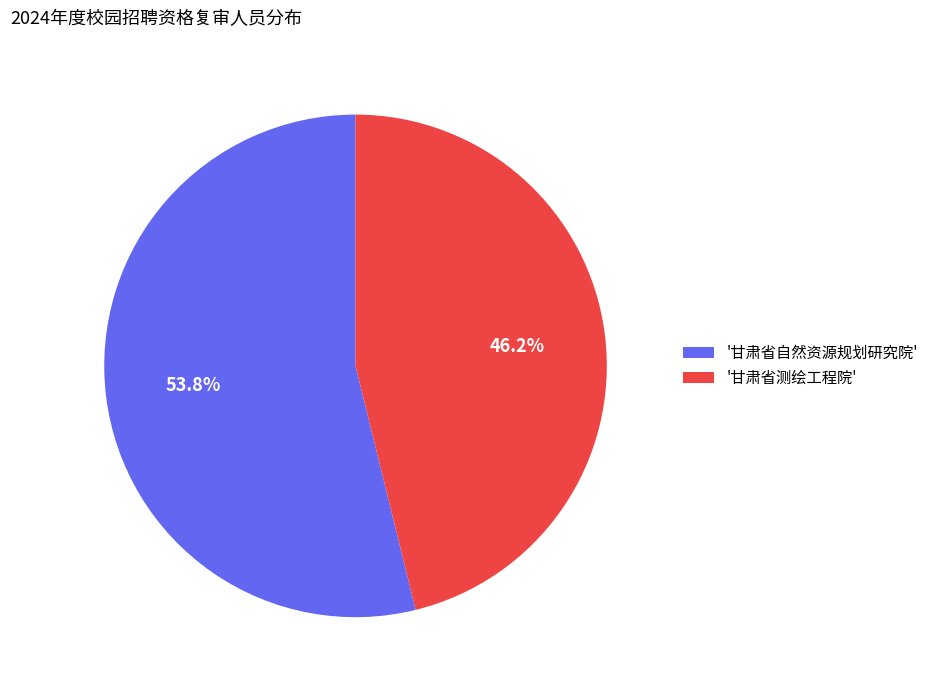

Which slice represents more than half of the pie?

'甘肃省自然资源规划研究院'